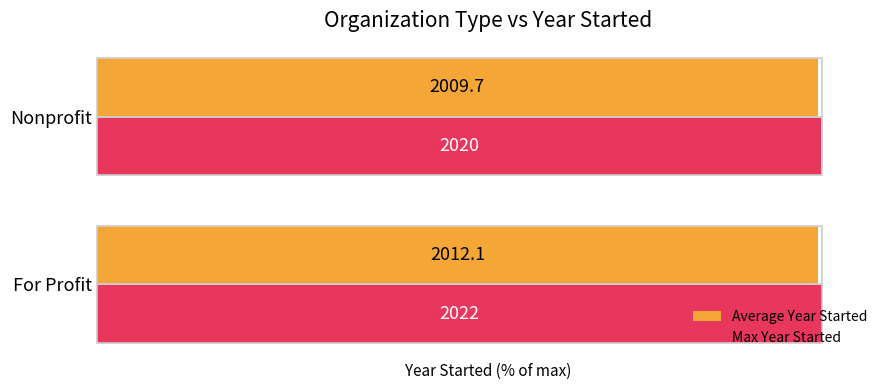

At how many categories does at least one series exceed 99?

2